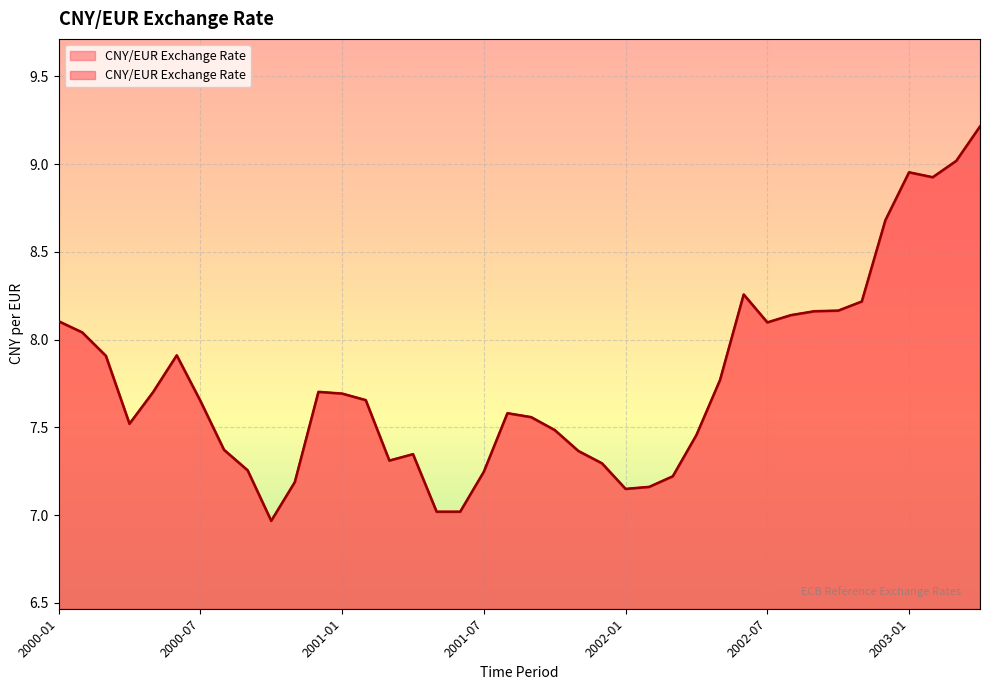

What is the difference between the second highest and minimum values?

2.1